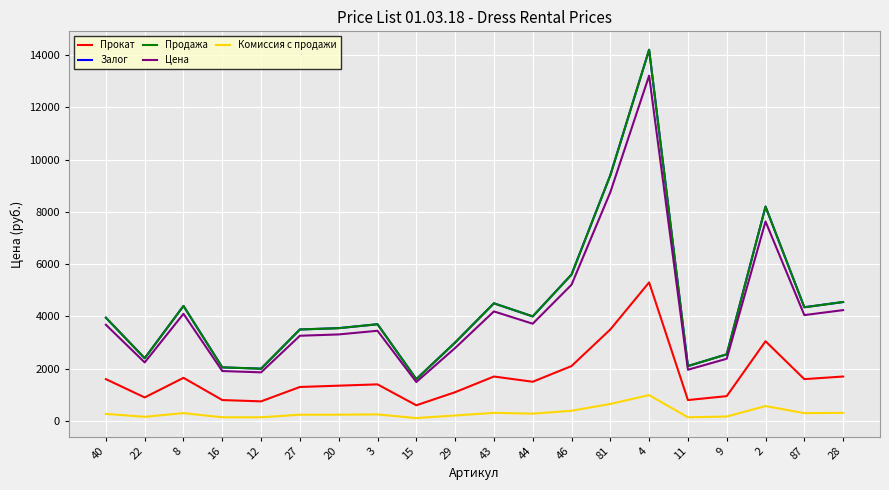

What is the sum of the Комиссия с продажи values at 87 and 43?

610